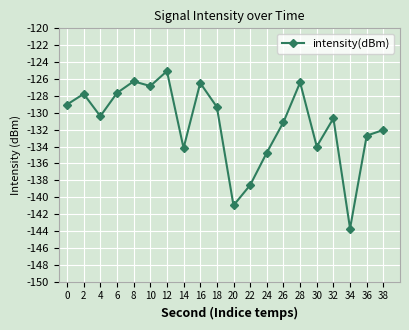

What is the minimum value shown in the chart?

-143.7